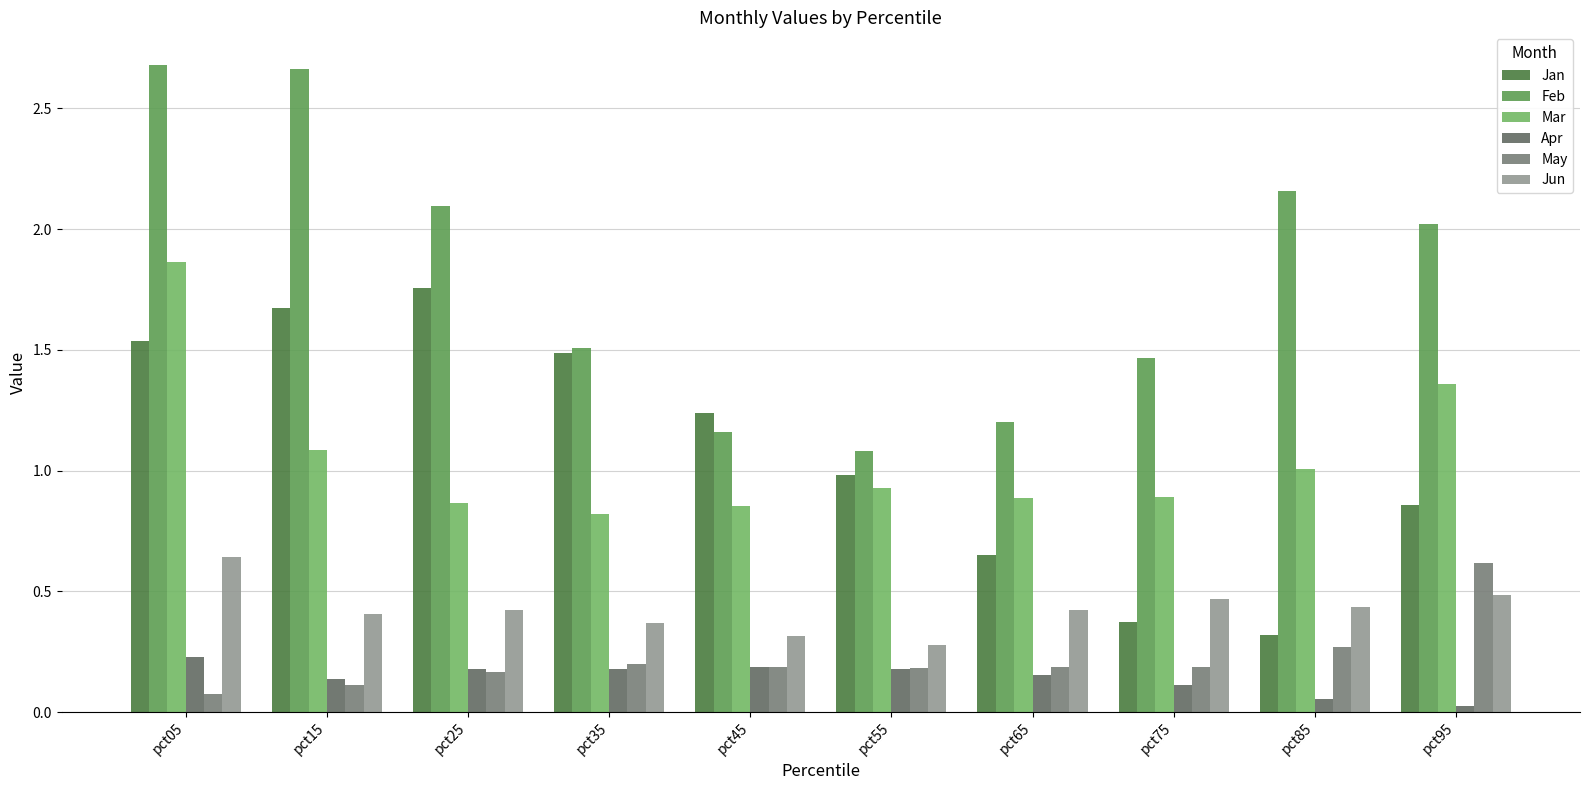

What is the difference between the Jun values at pct05 and pct15?

0.2